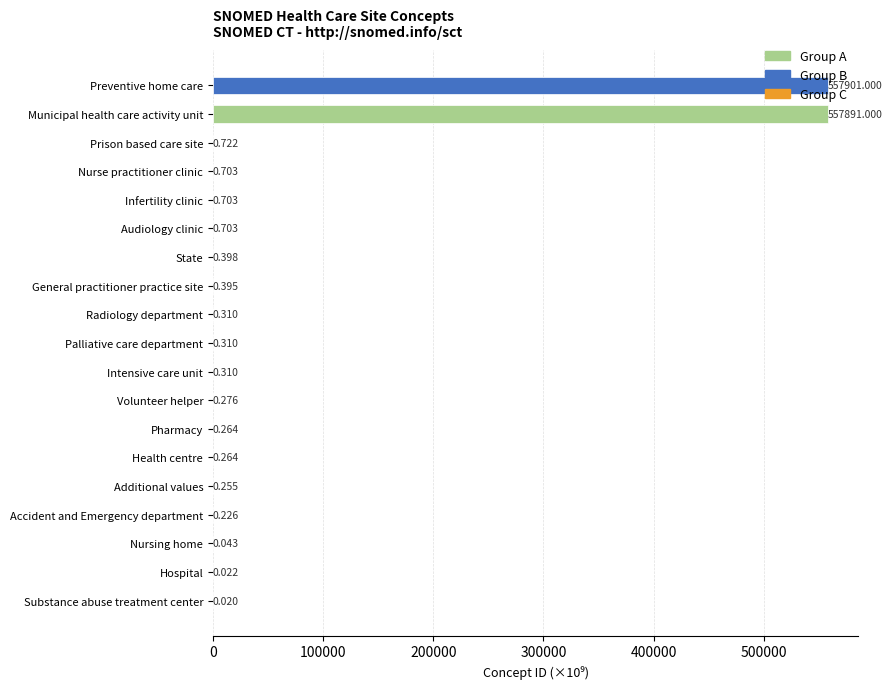

Where is the data nearest to the value 278950?

Municipal health care activity unit